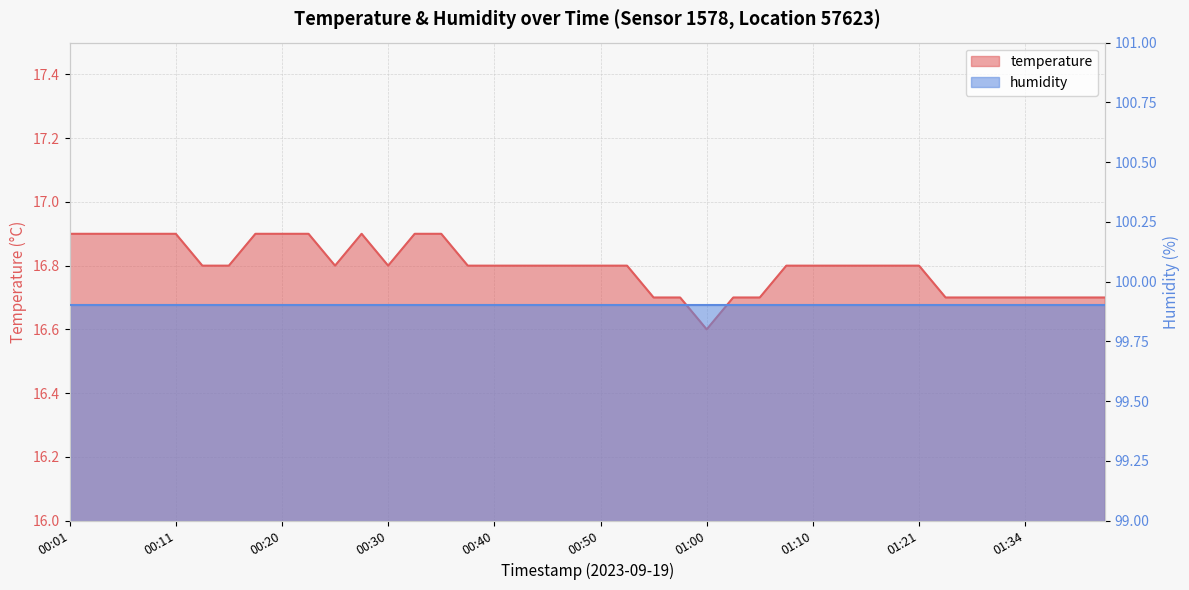

Count the values in the range 16 to 17.

40